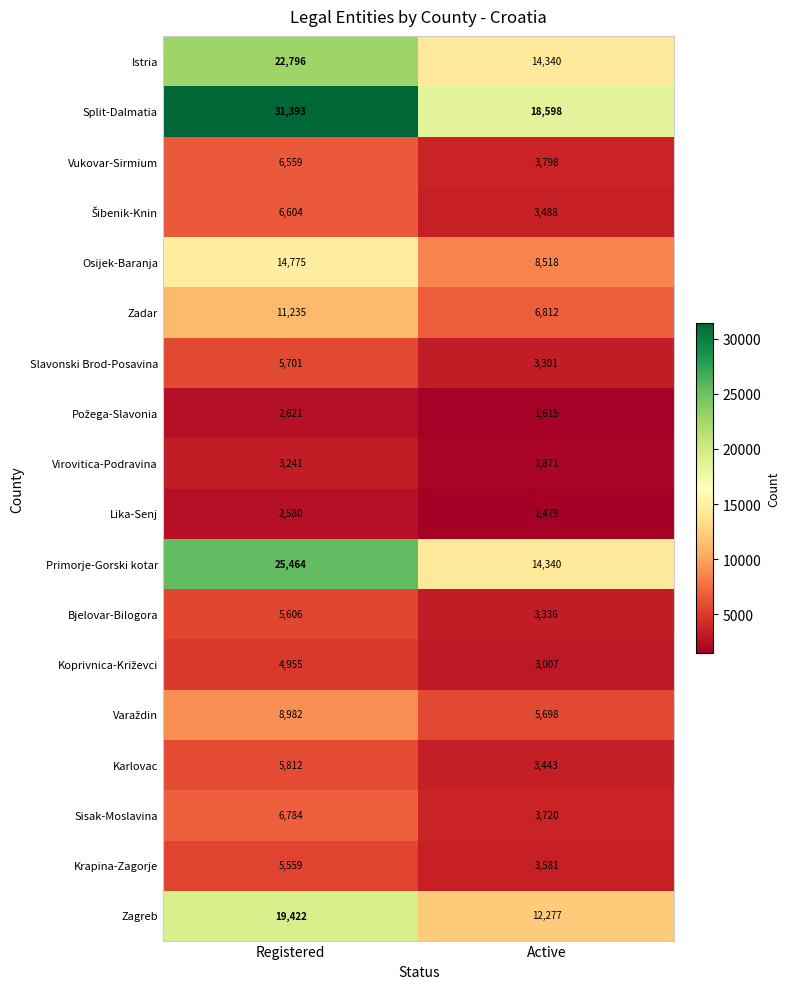

What is the average value of the Karlovac series?

4628